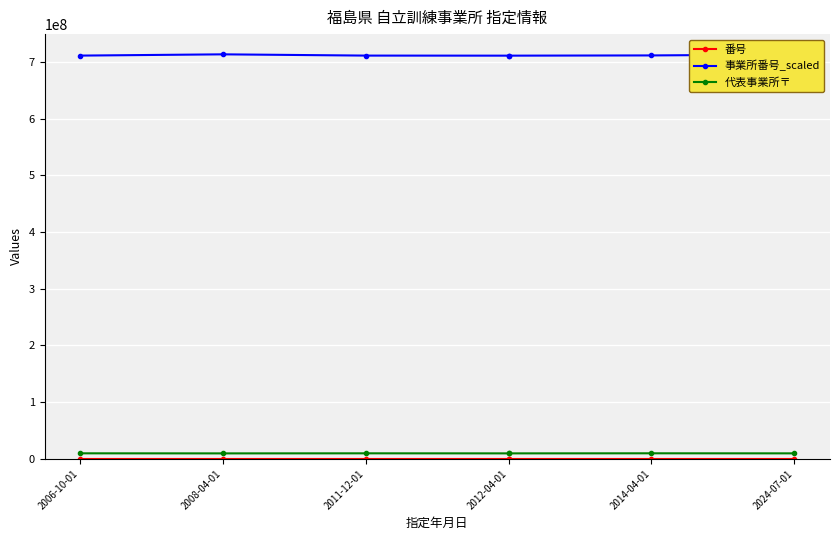

What is the label of the 5th point from the left?

2012-04-01